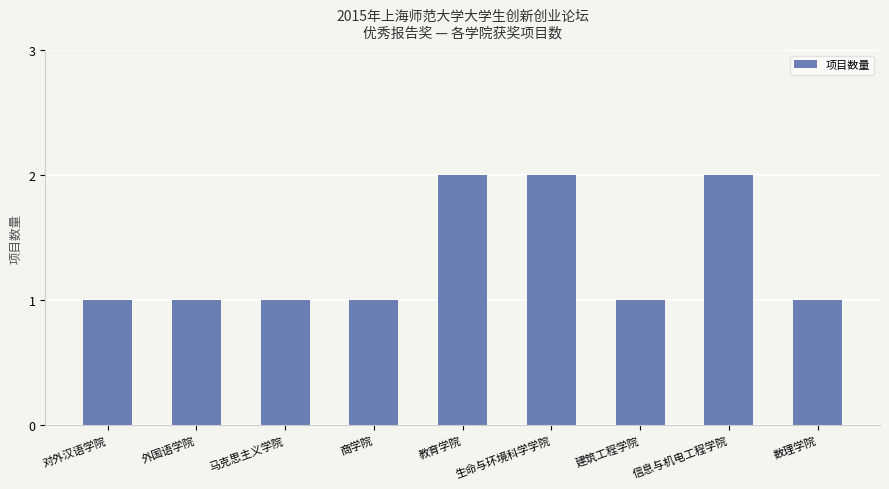

What is the change in value from 生命与环境科学学院 to 建筑工程学院?

-1